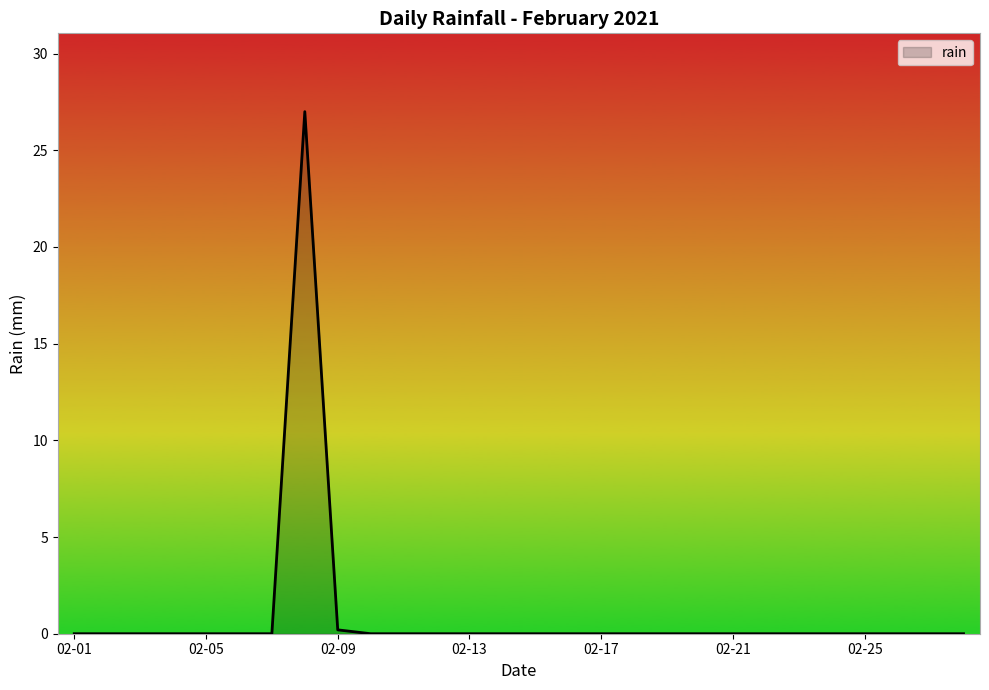

What is the greatest value displayed?

27.0